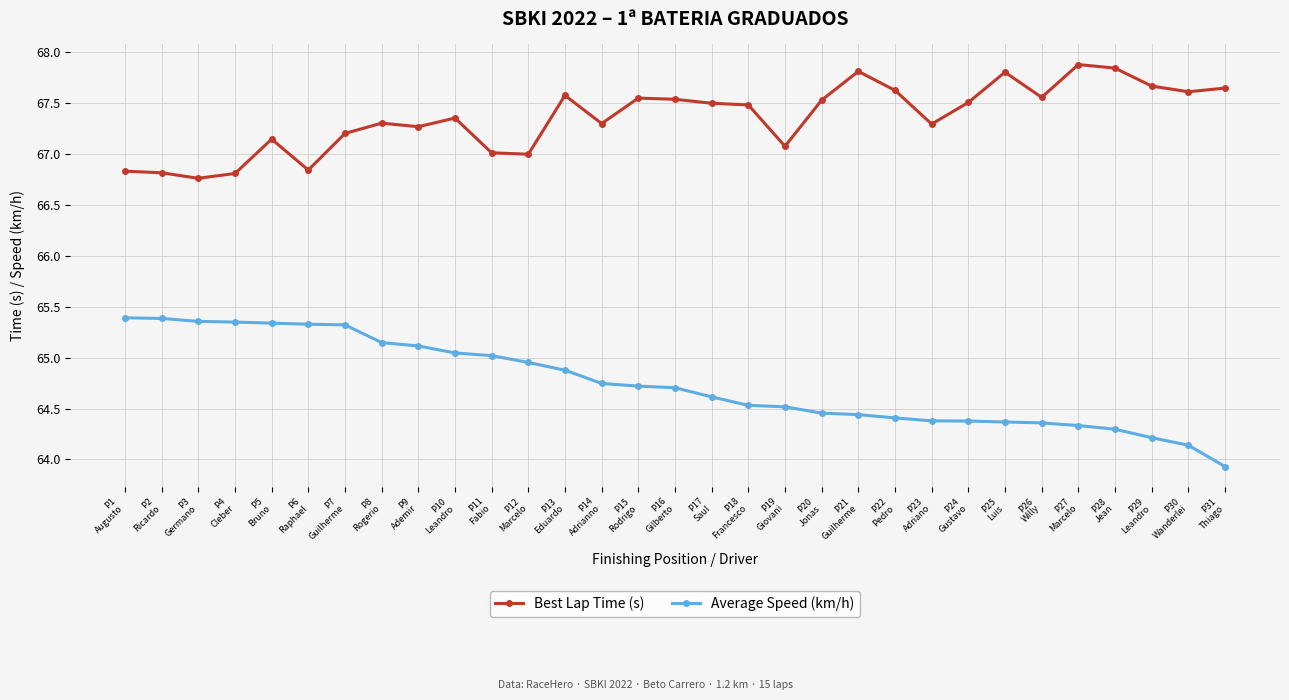

What is the minimum value for Average Speed (km/h)?

63.9